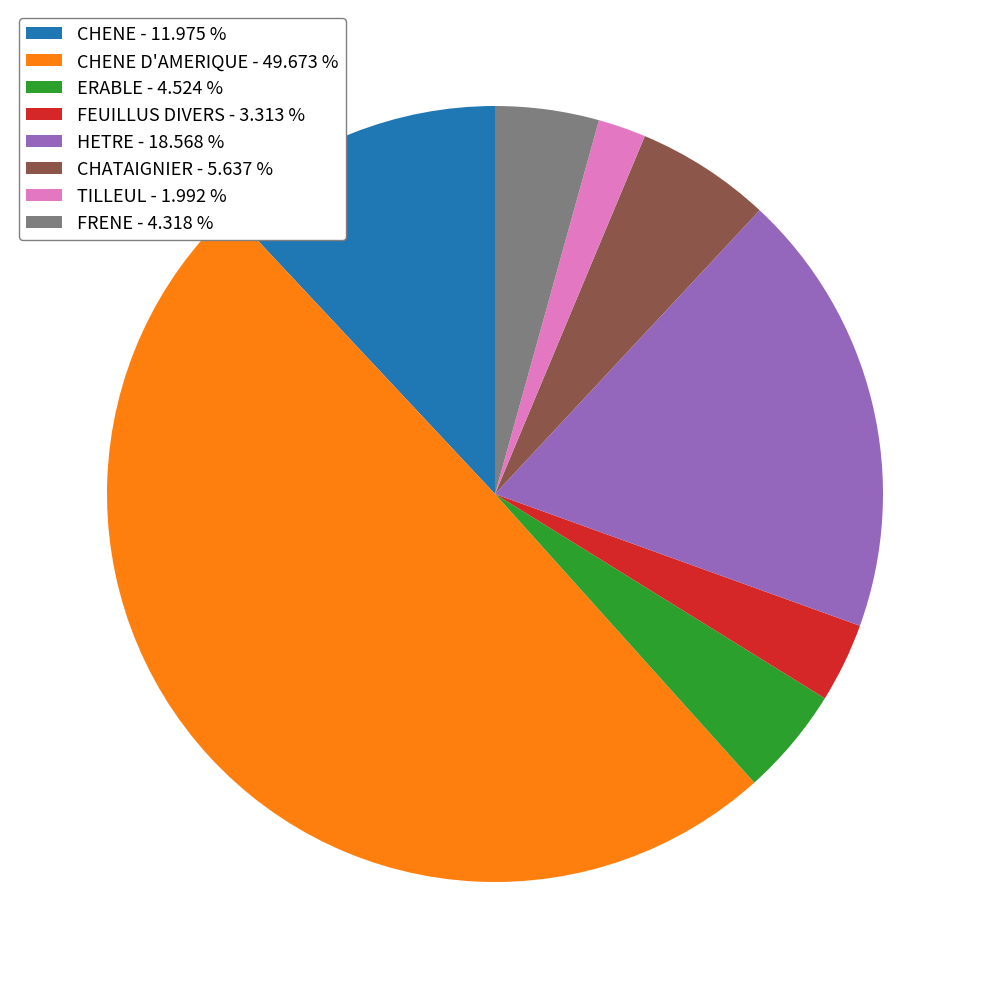

How many segments does this pie chart have?

8